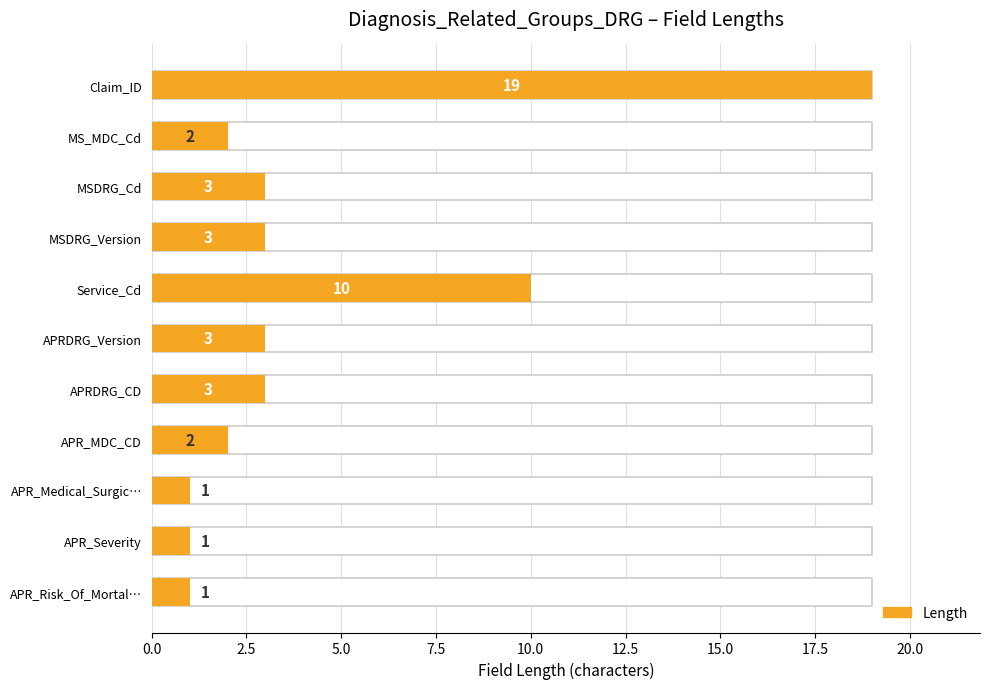

How many data points are above 3?

2